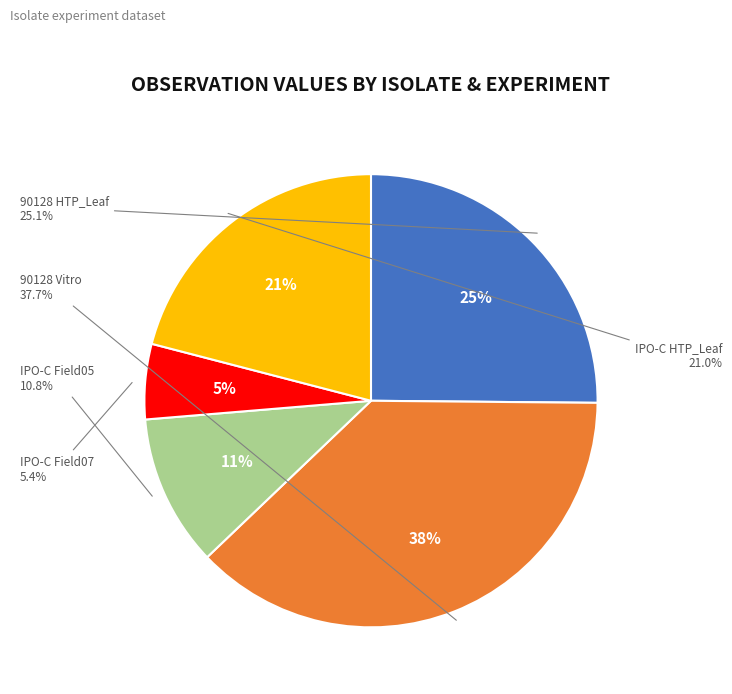

What portion of the pie excludes IPO-C Field05?

89.2%